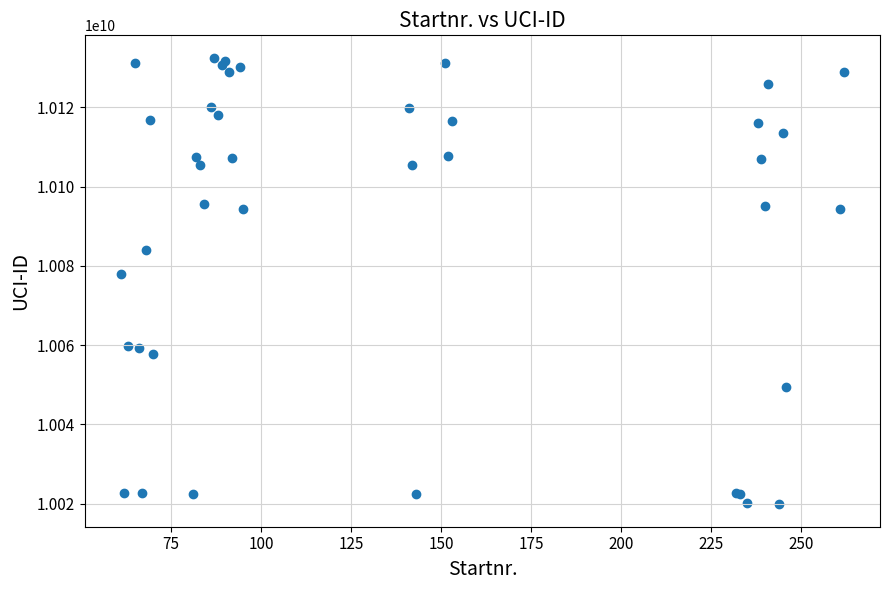

What Y value in the scatter plot is closest to 10076194088?

10077857234